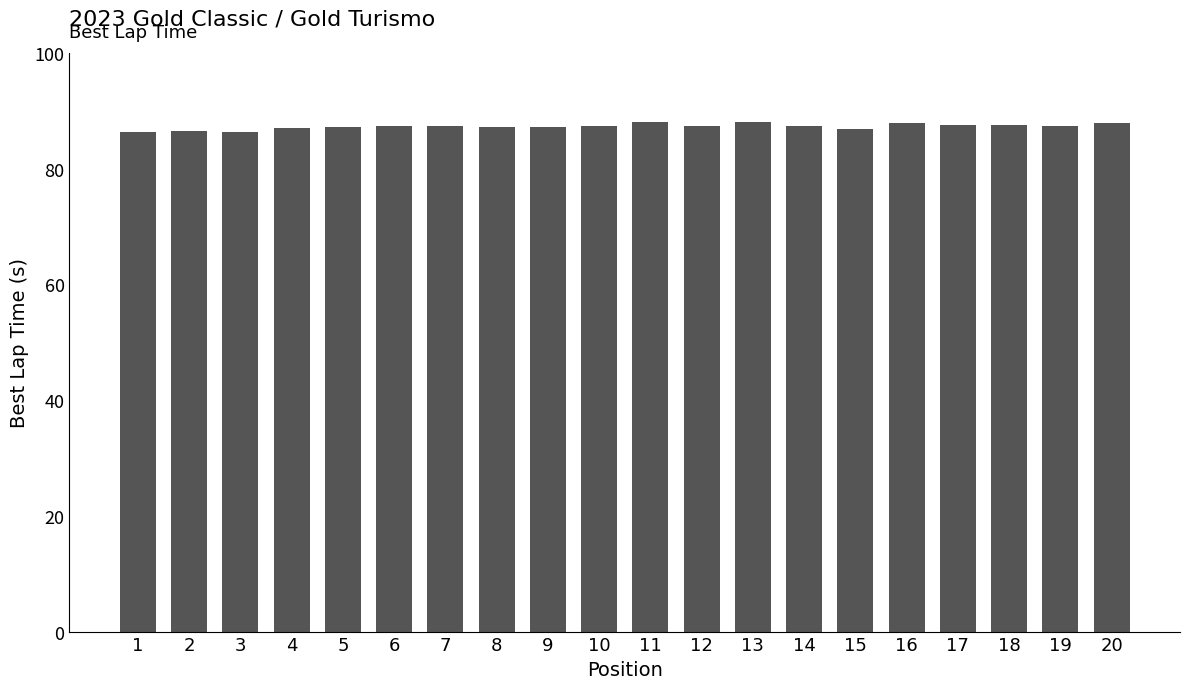

The chart shows a value of 87.3 at 12. True or false?

True